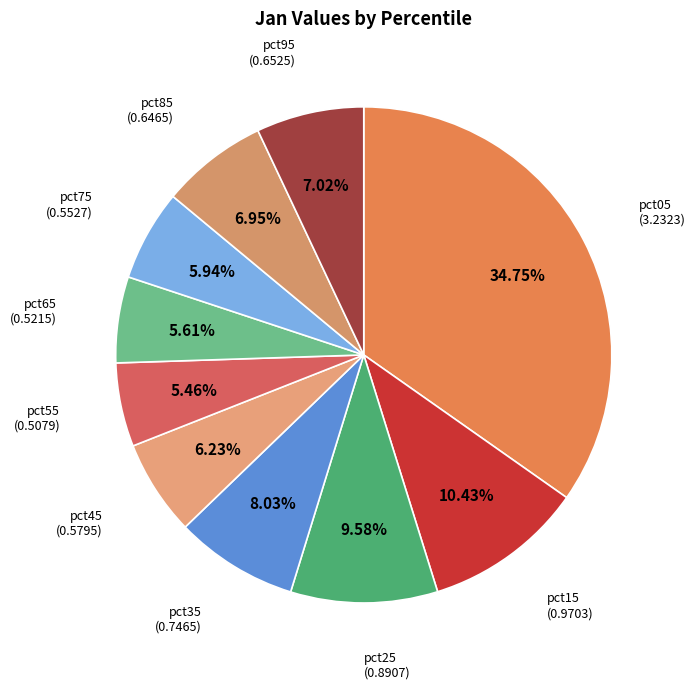

To the nearest percent, what is the average slice percentage?

10%